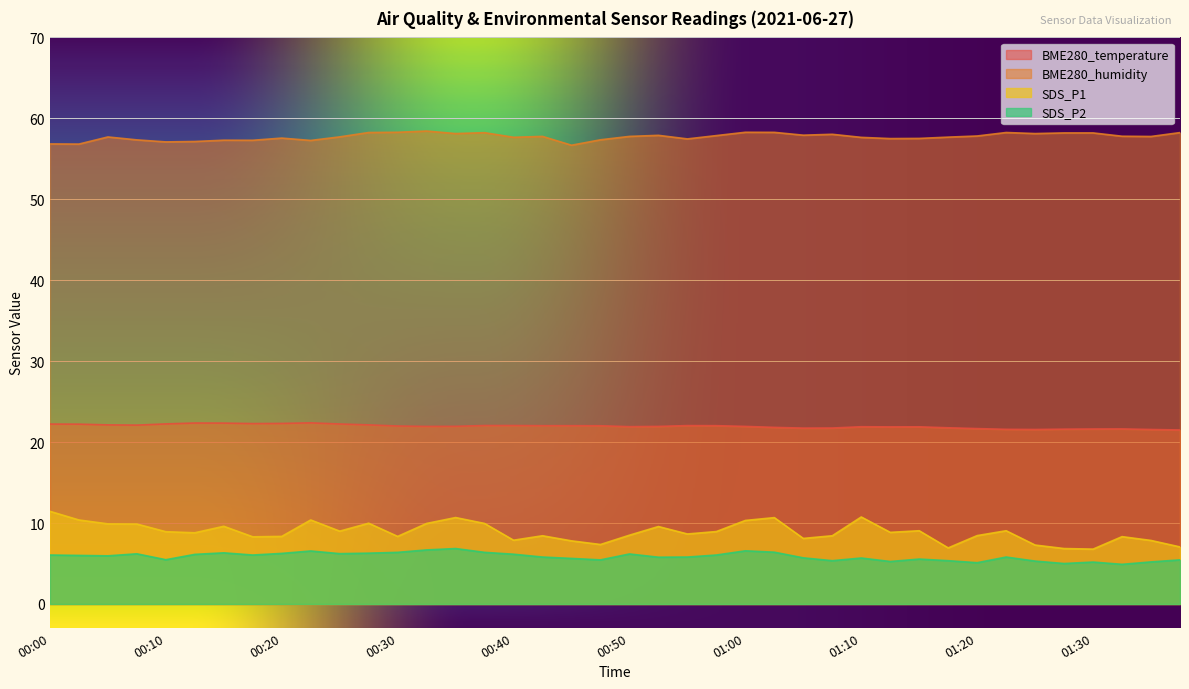

What is the smallest value displayed?

4.9